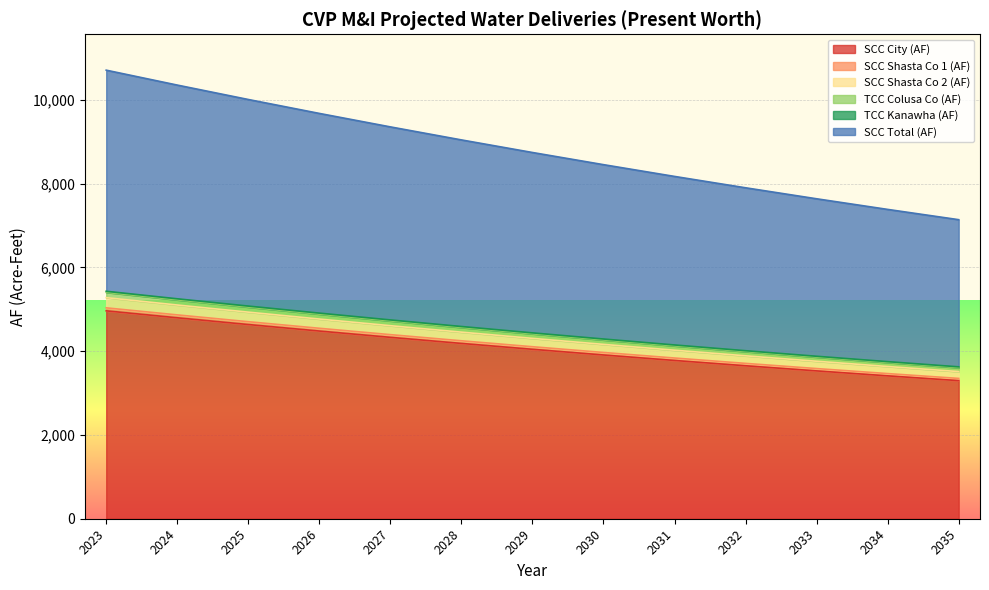

The value of SCC City (AF) at 2030 is 3910.1. True or false?

True